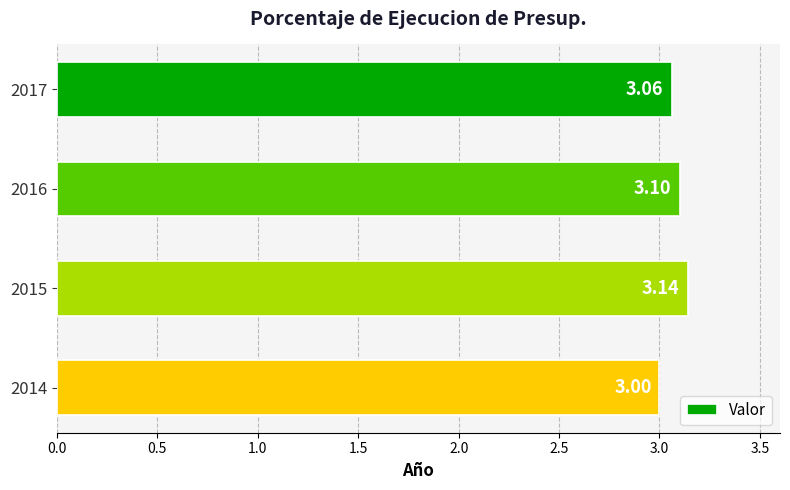

Rank the categories by value from lowest to highest.

2014, 2017, 2016, 2015